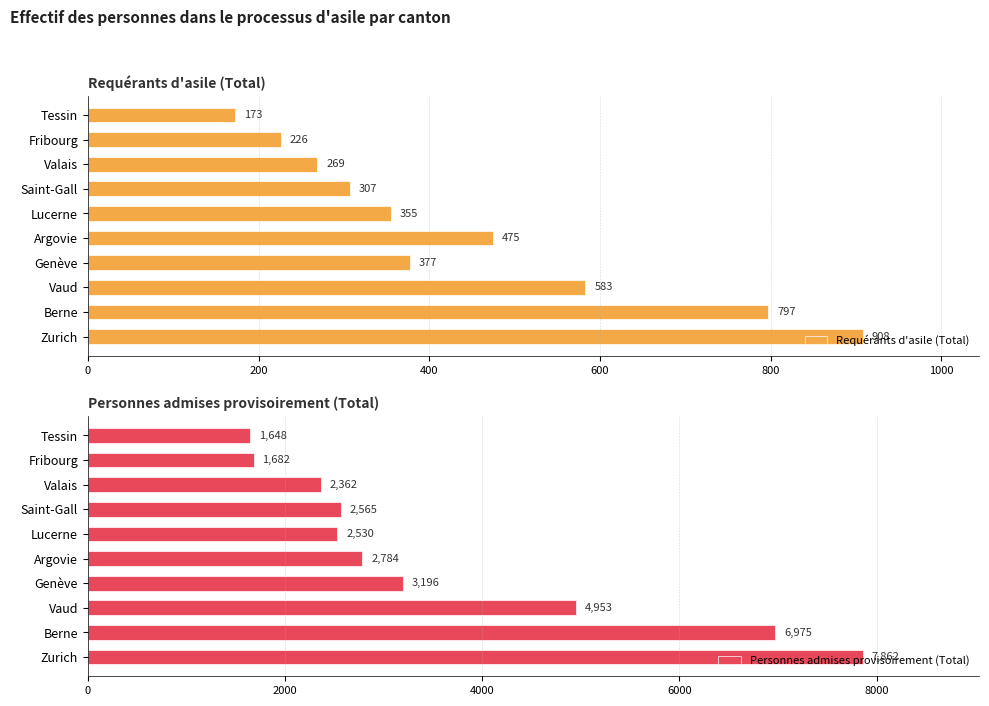

What is the approximate value of Personnes admises provisoirement (Total) at Valais, to the nearest 100?

2400